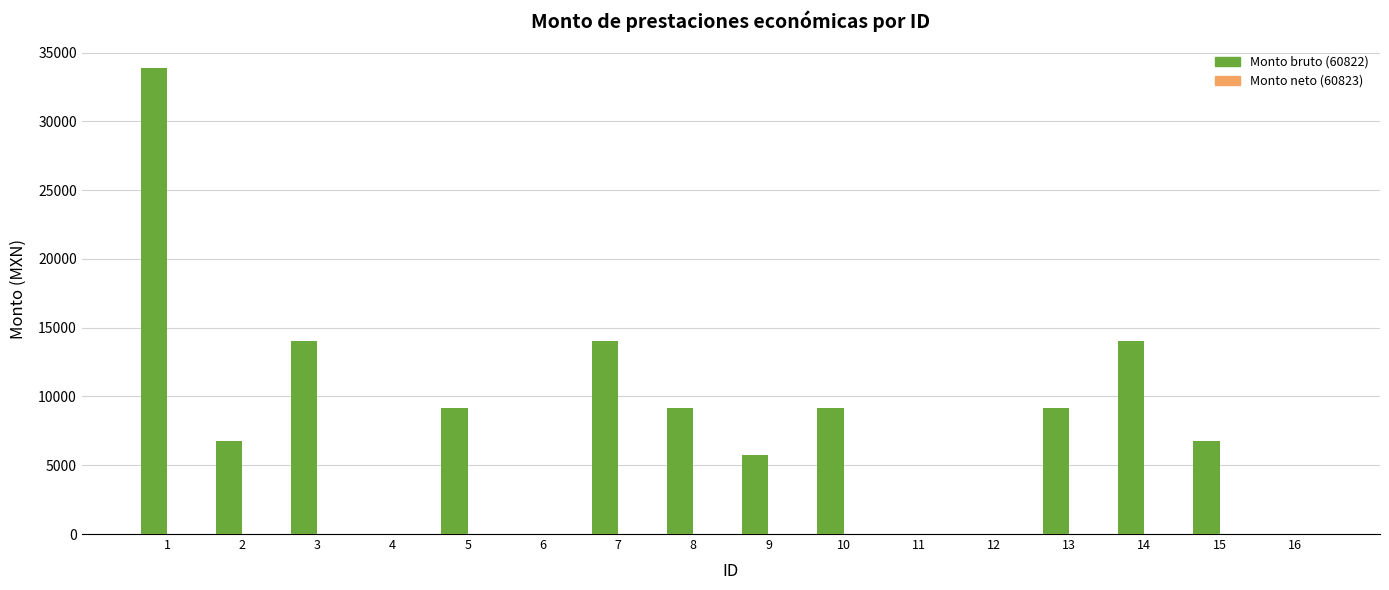

The value at 1 is 8519.2. True or false?

False